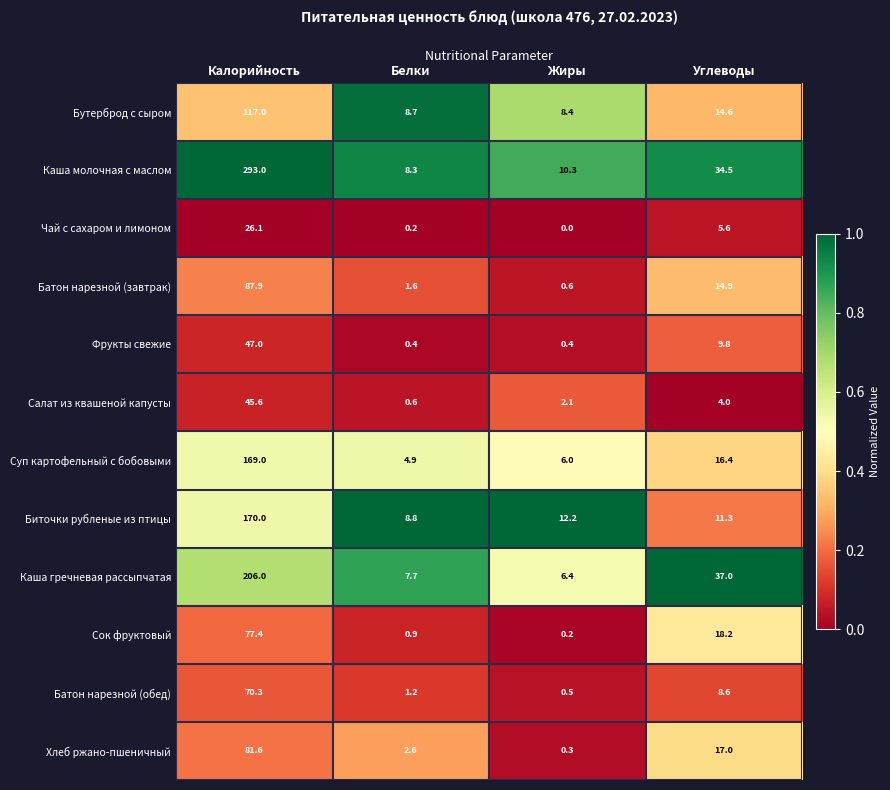

How many categories are shown in the chart?

4